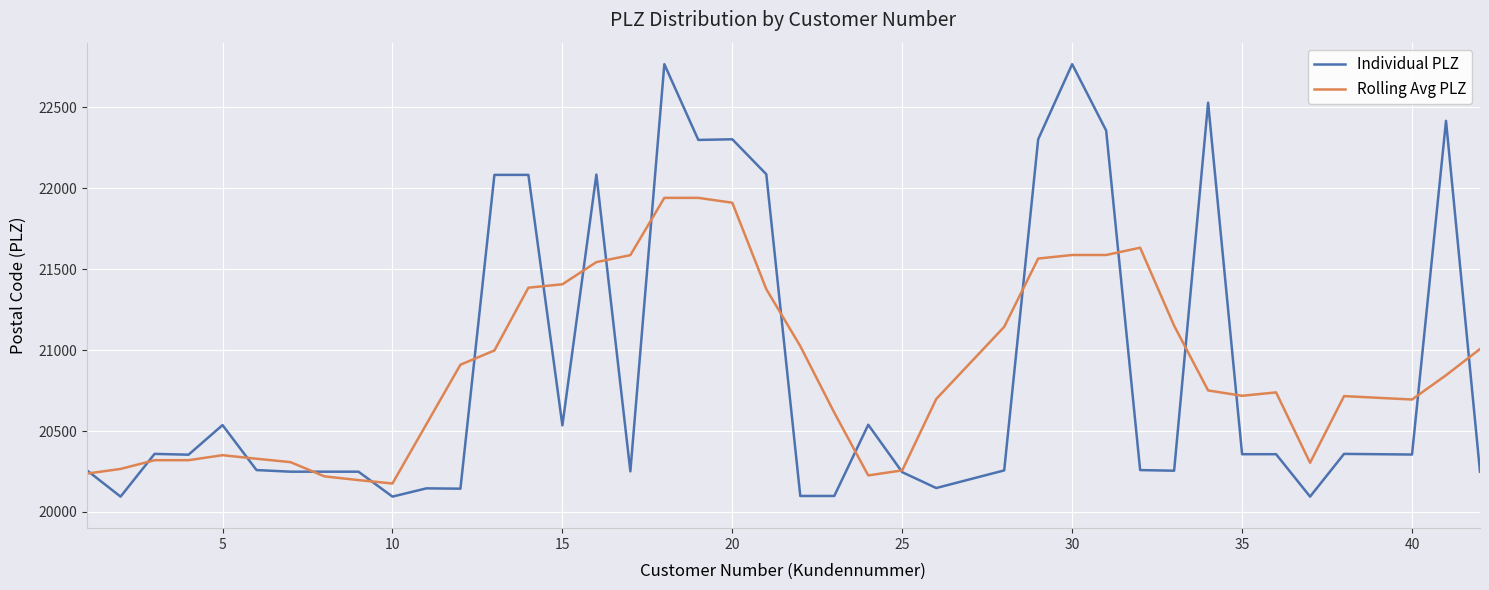

What is the maximum value for Individual PLZ?

22767